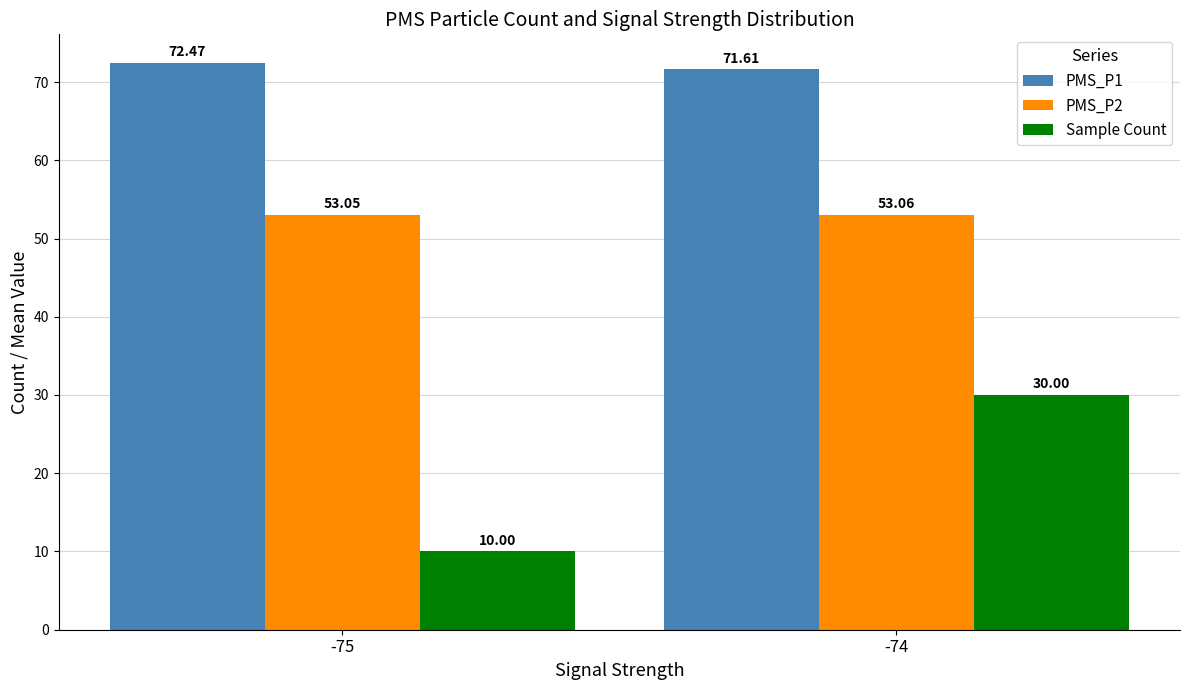

List the series in order of their overall mean, highest first.

PMS_P1, PMS_P2, Sample Count